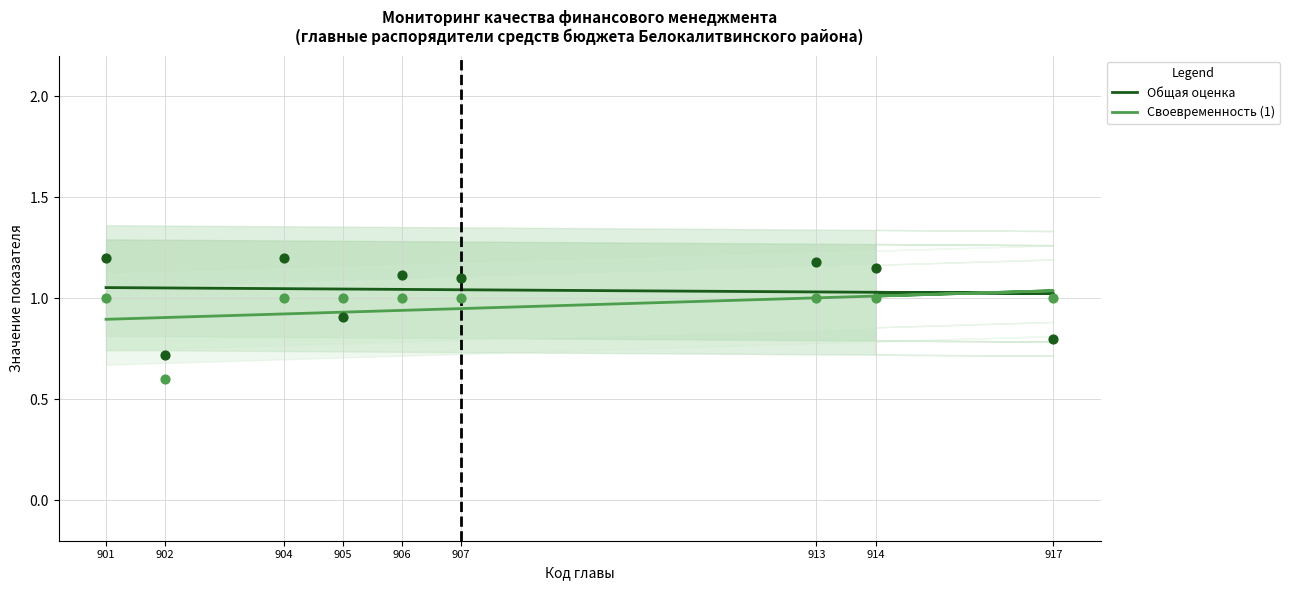

What is the total value across all series at 904?

2.0